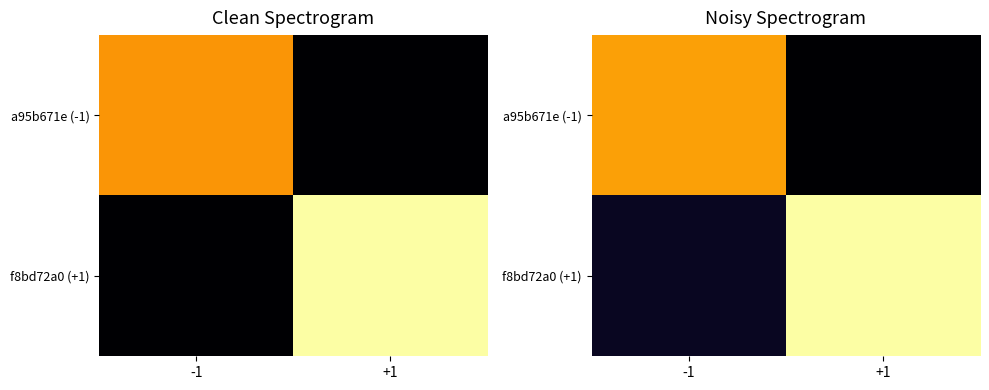

What is the maximum value for a95b671e (-1)?

11.5